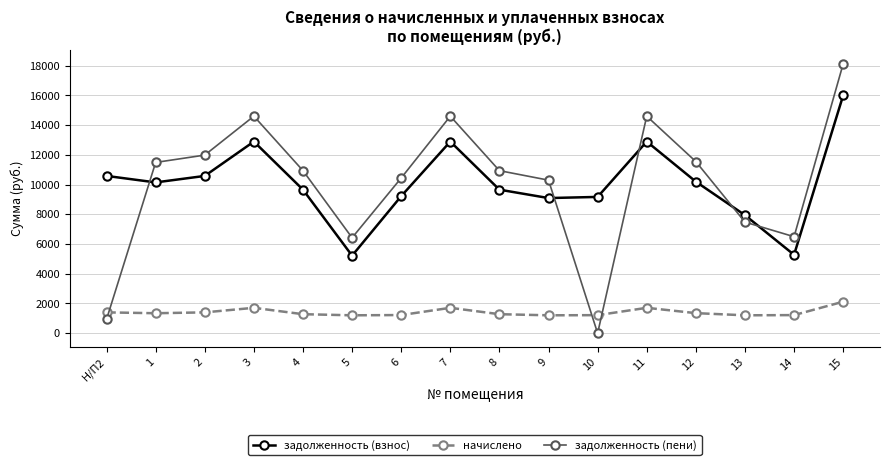

Which series changed the most between 2 and 15?

задолженность (пени)